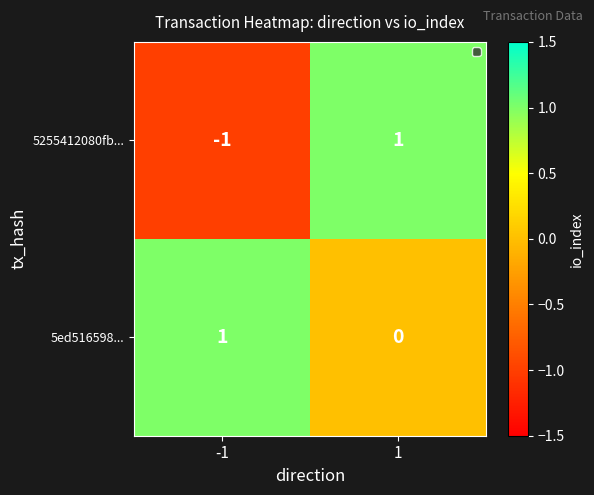

True or false: 5255412080fb... has a value of 2 at 1.

False